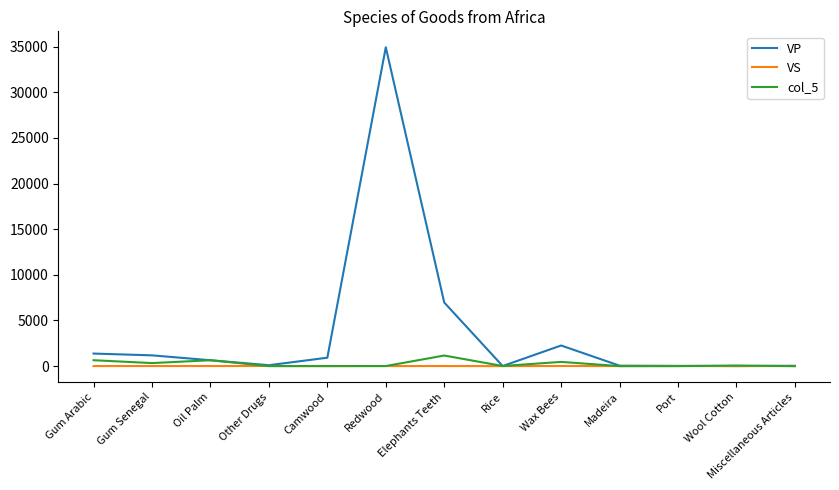

The value of VP at Elephants Teeth is 6971. True or false?

True